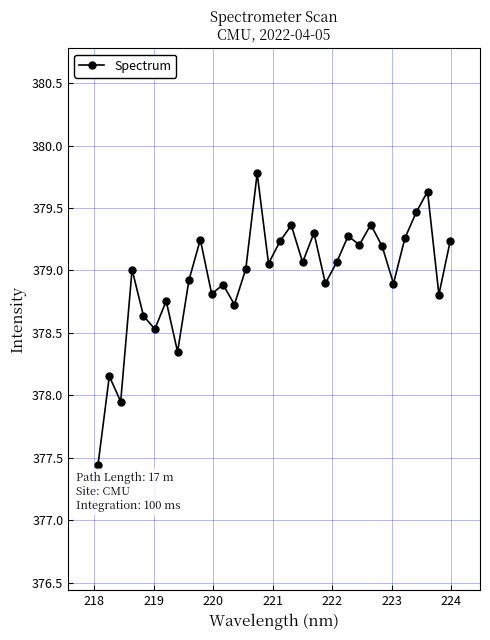

Is this an area chart (filled region under the line)?

No